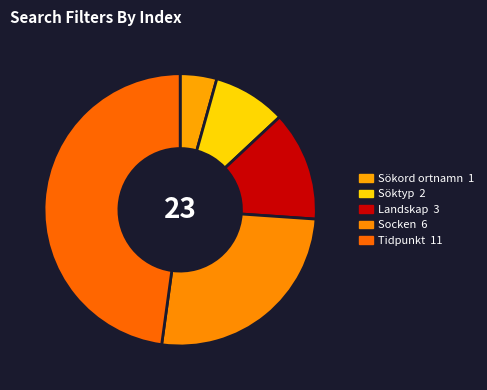

Rank the categories by value from lowest to highest.

Sökord ortnamn, Söktyp, Landskap, Socken, Tidpunkt